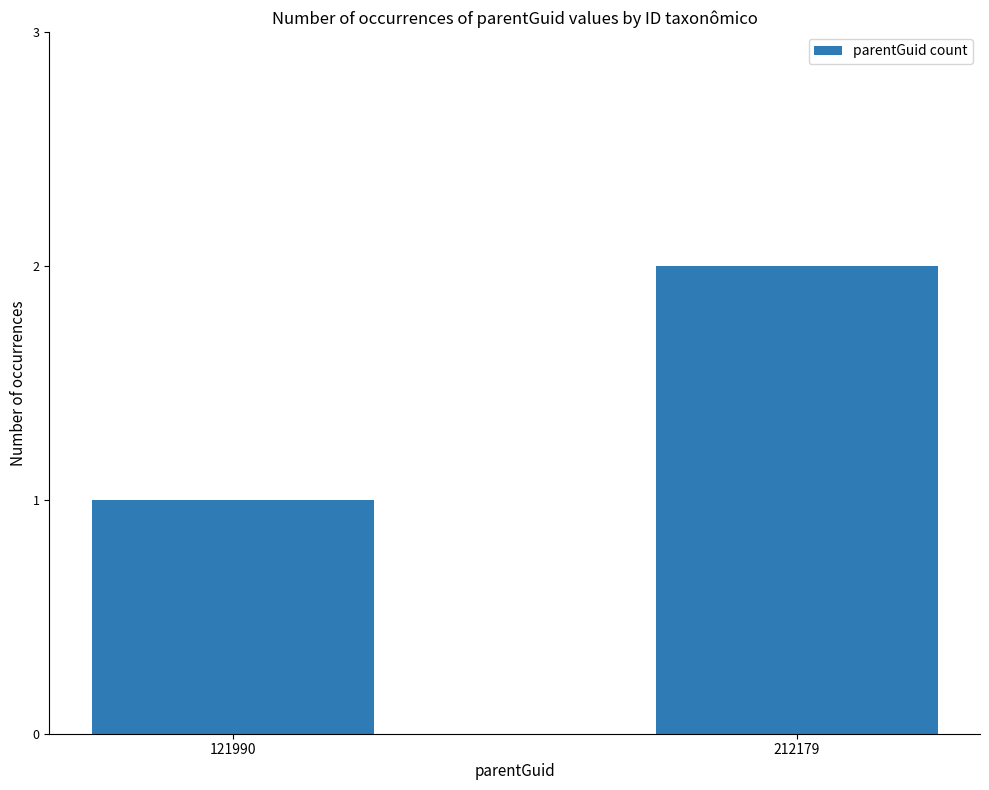

True or false: the data shows 2 at 212179.

True